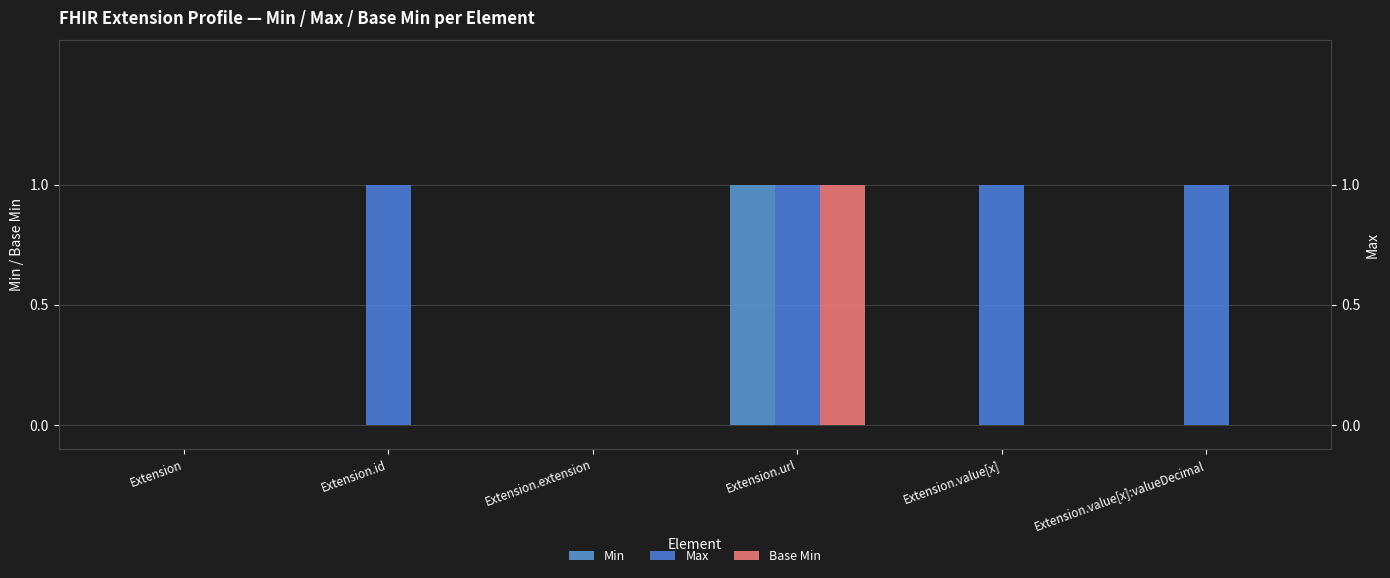

Which category has the highest value in the Max series?

Extension.id